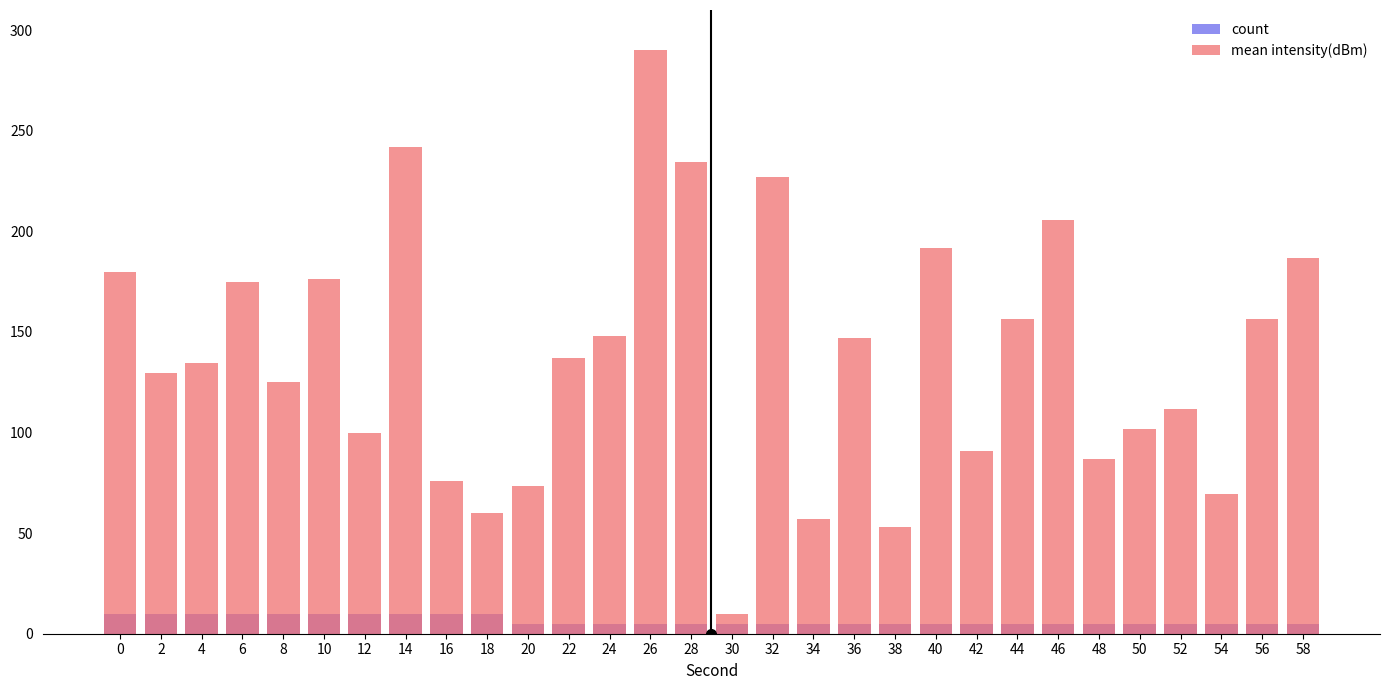

How many bars are there in each group?

2